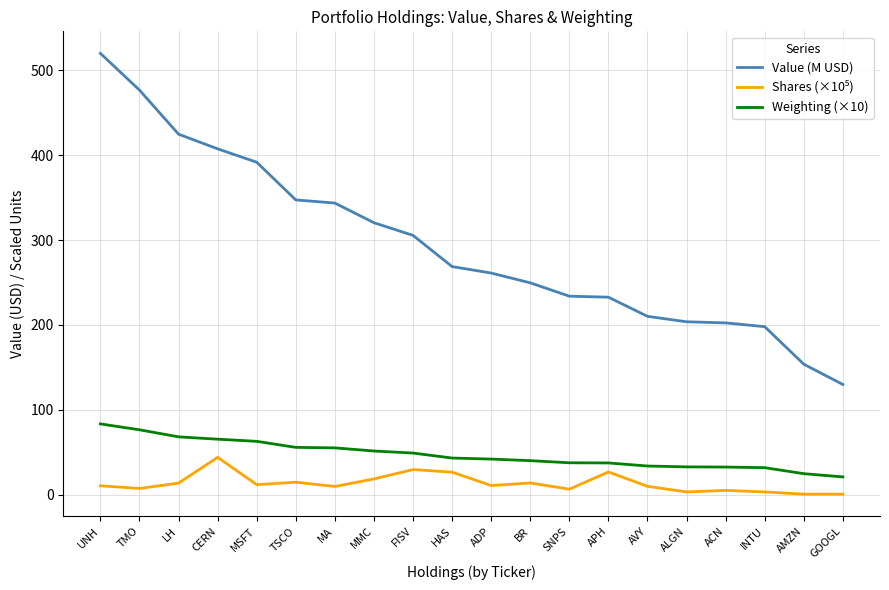

Is it true that Value (M USD) equals 349.0 at AVY?

False